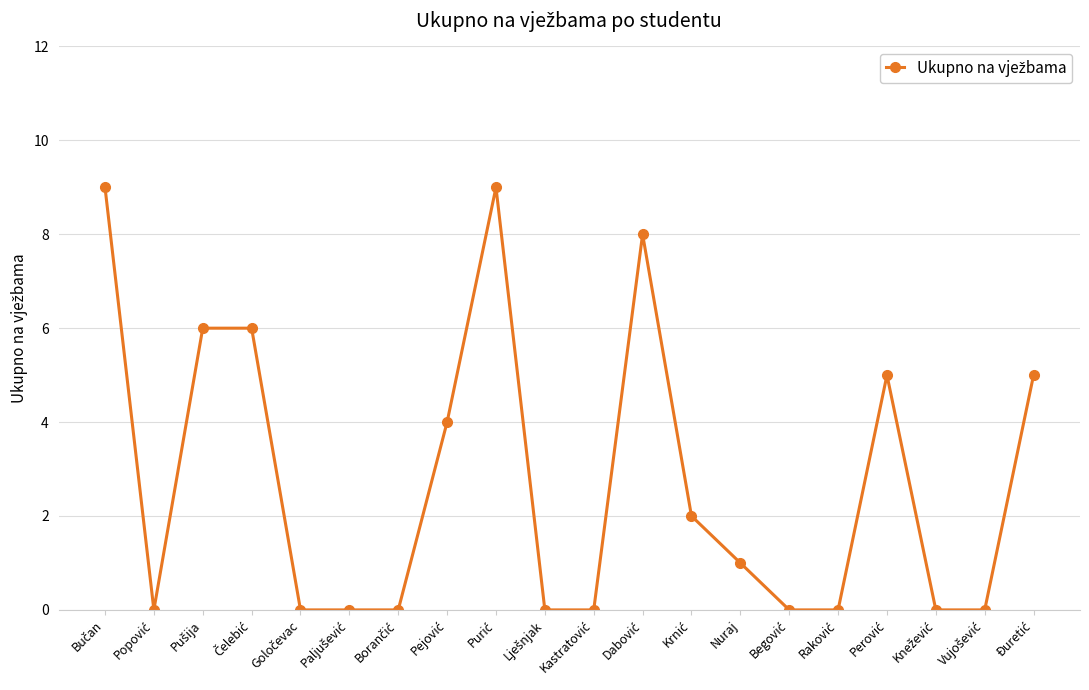

True or false: the data has more than 0 interior local peaks.

True